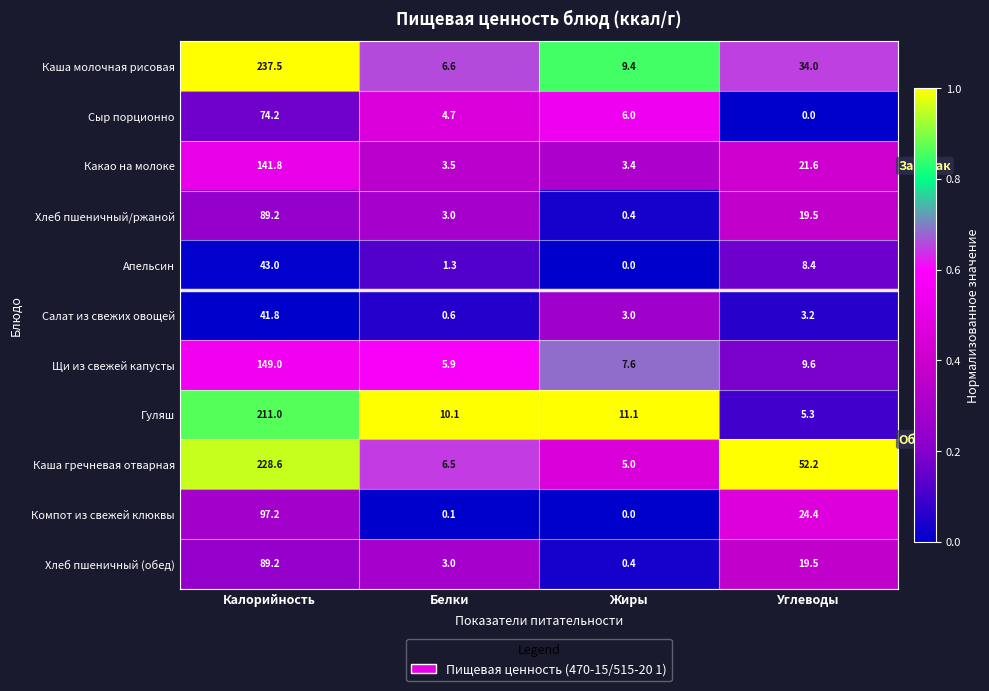

What is the difference between the highest and lowest values at Жиры?

11.1